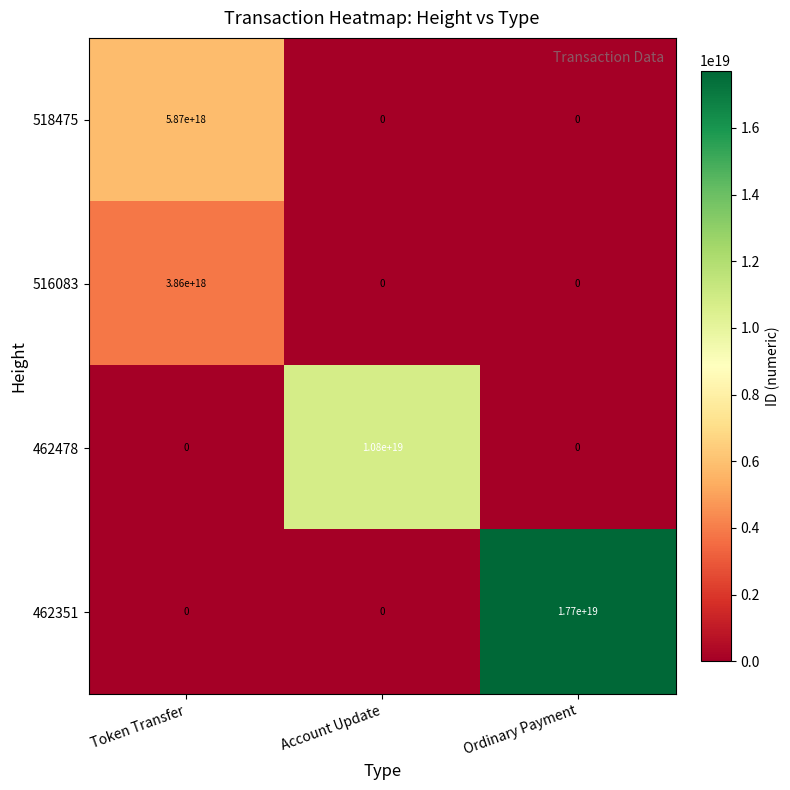

True or false: 462351 has a value of 30730040774579544064 at Ordinary Payment.

False